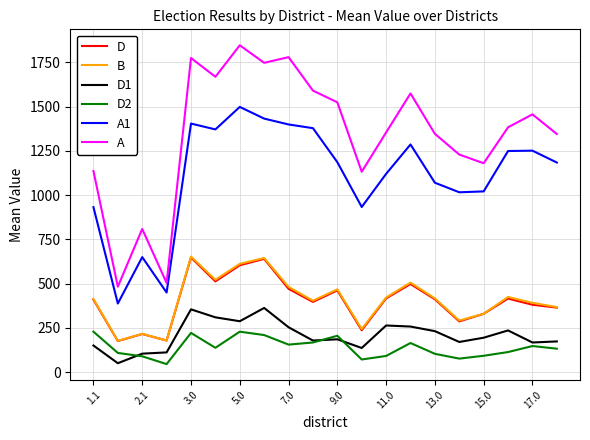

True or false: A1 and D intersect in this chart.

False